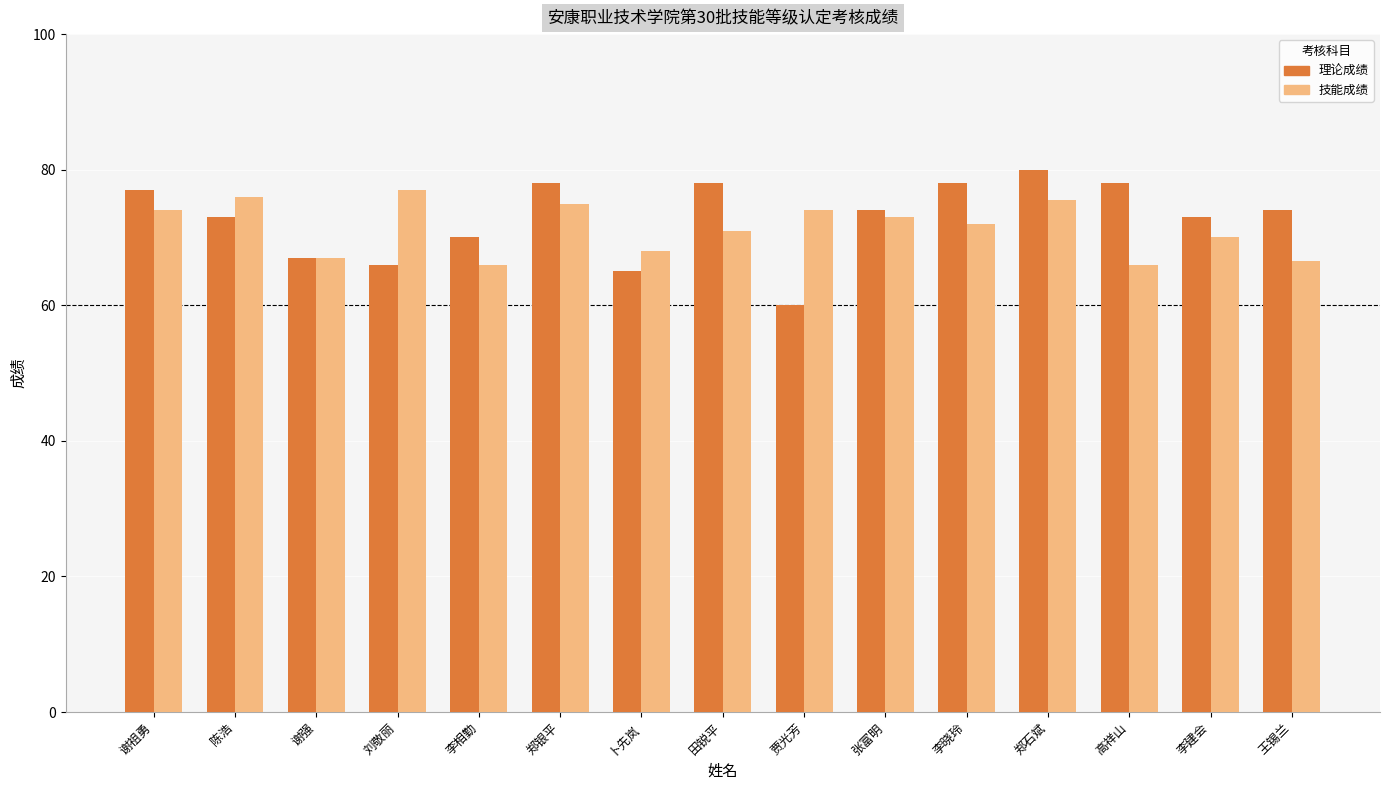

What is the maximum value shown in the chart?

80.0